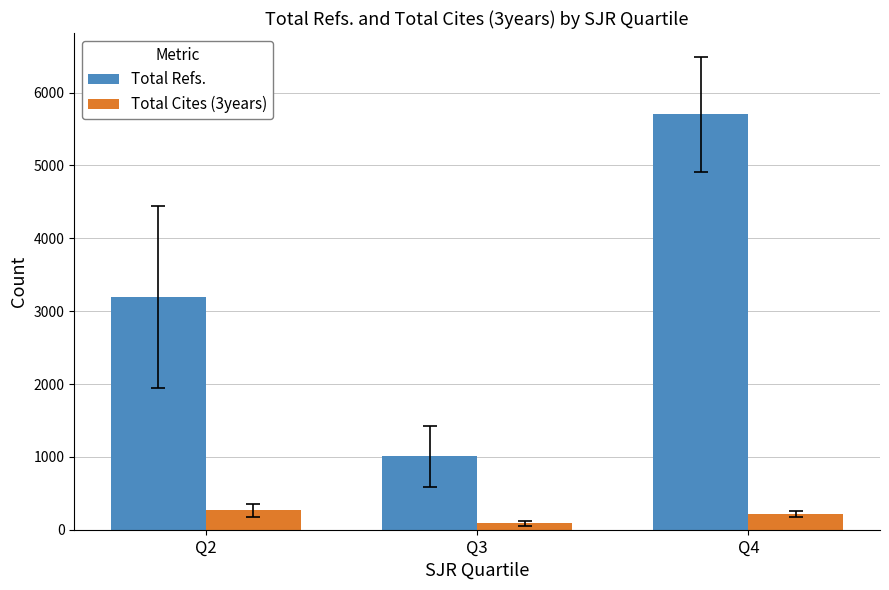

At which category does the chart reach its peak across all series?

Q4